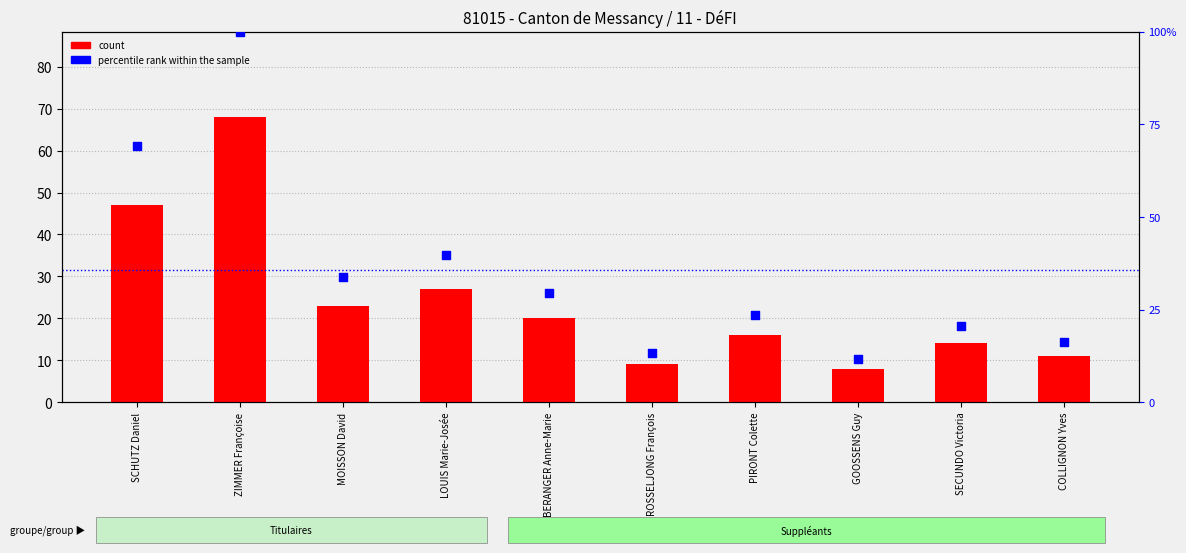

Which series has the widest spread of Y values?

percentile rank within the sample